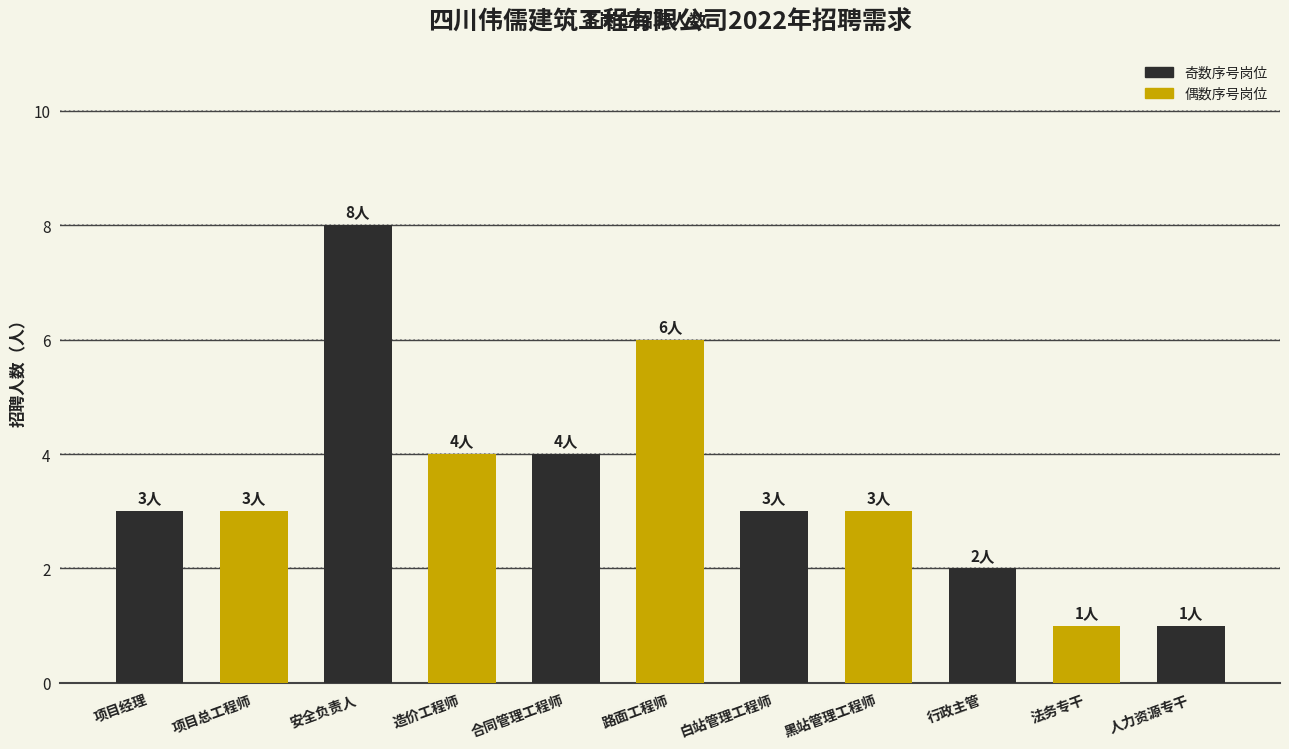

True or false: the data shows 5 at 项目经理.

False